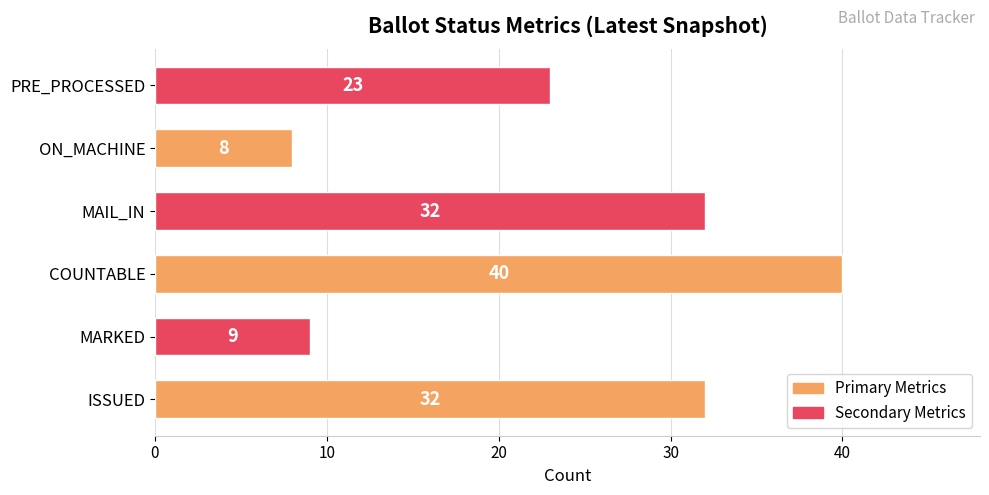

Which label corresponds to the smallest value in the chart?

ON_MACHINE